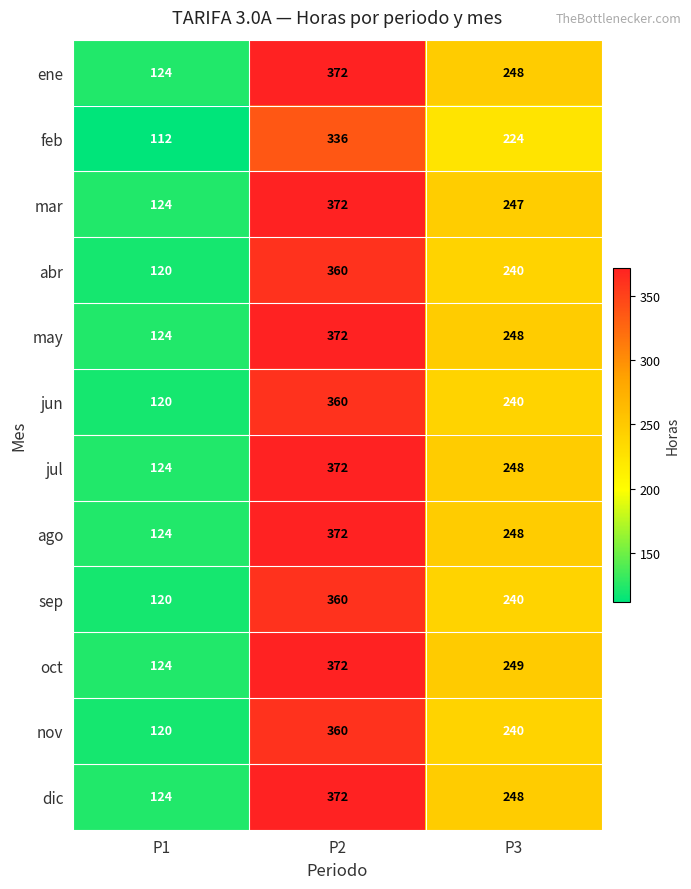

Rank the categories by nov value from lowest to highest.

P1, P3, P2